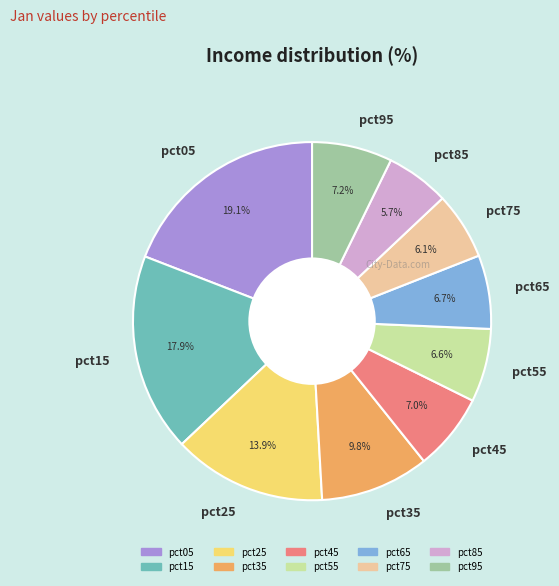

To the nearest percent, what is the difference between the pct45 and pct15 slice percentages?

11%